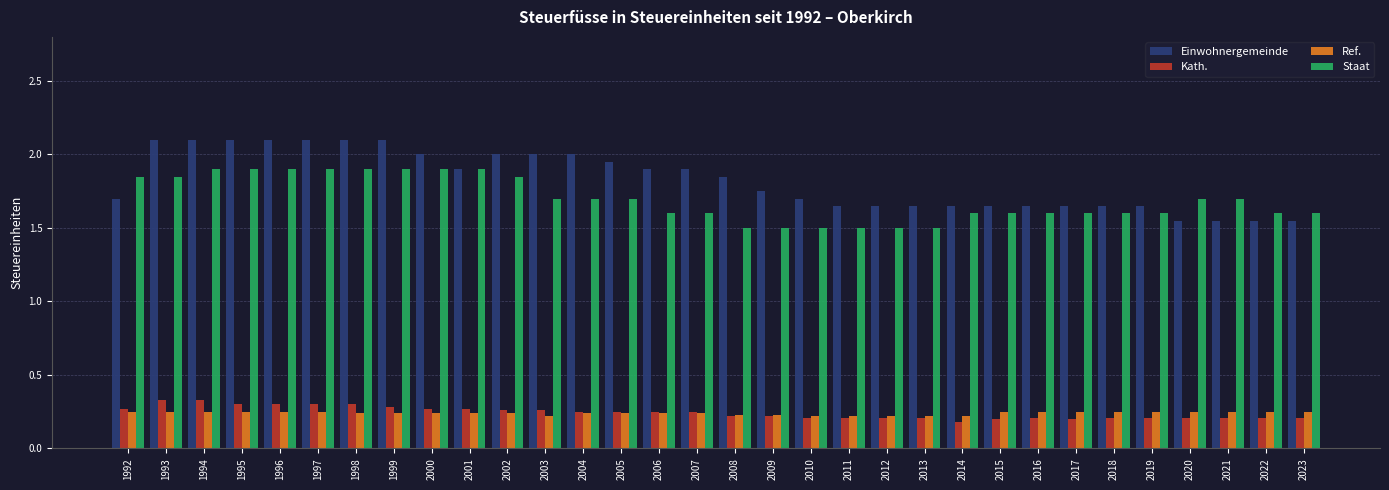

What is the greatest value displayed?

2.1